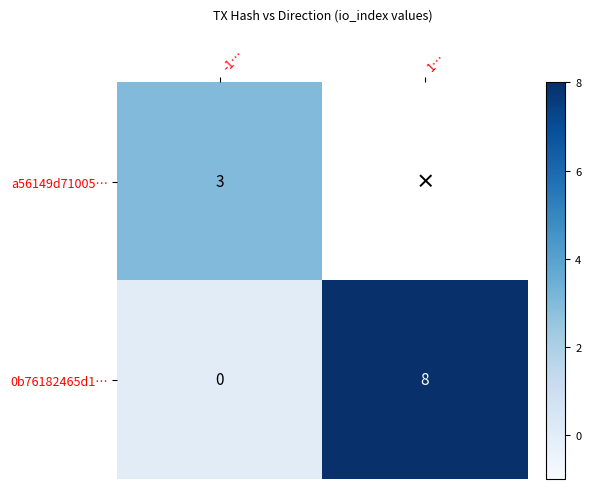

At which label is 0b76182465d1… closest to 4?

-1…